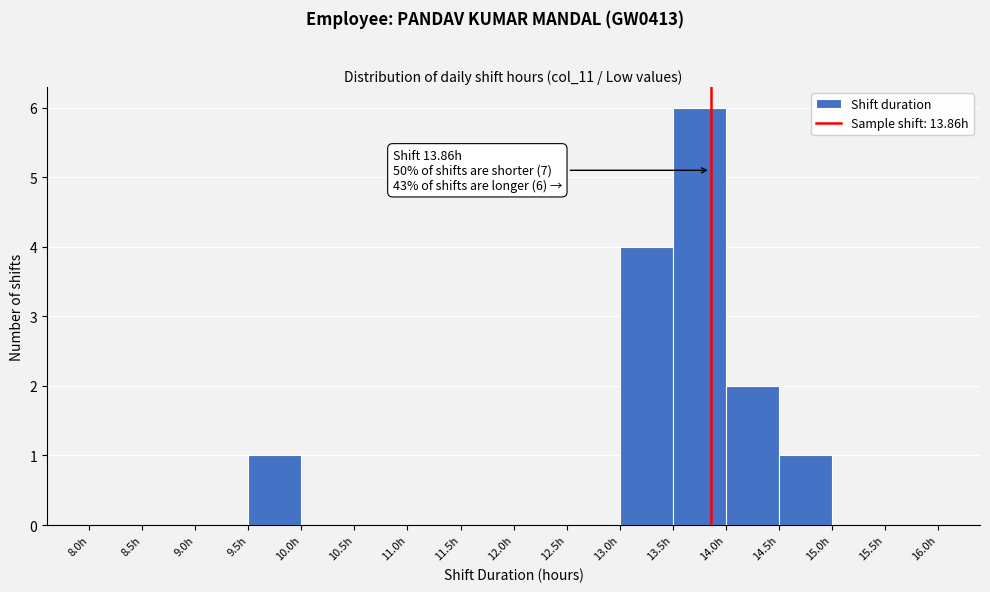

Which range on the x-axis has the tallest bar?

13.5 to 14.0